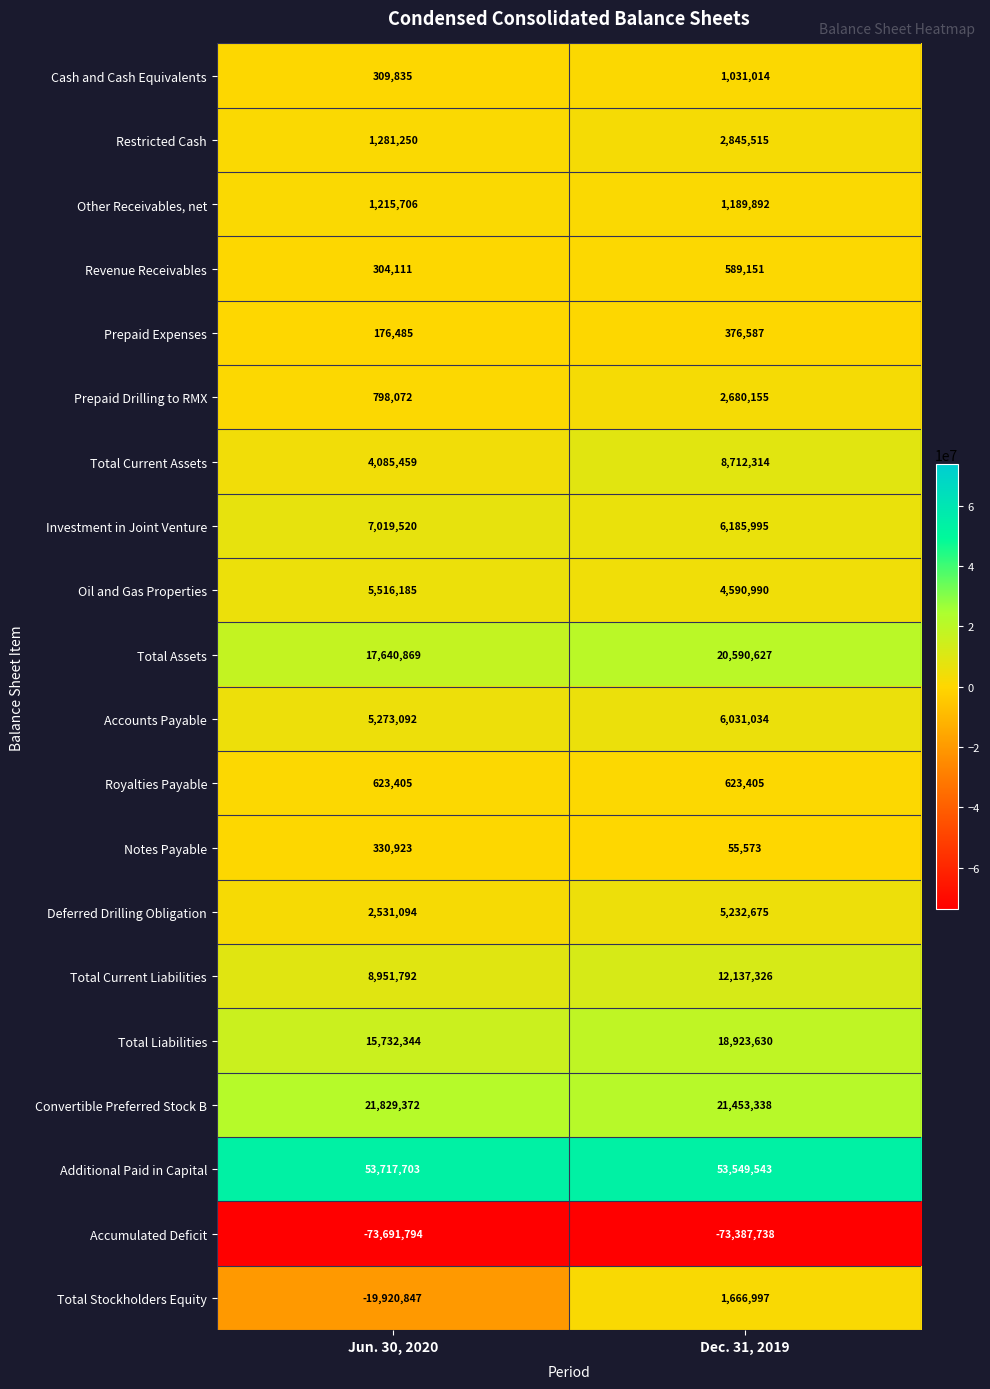

At which category is the sum across all series the highest?

Dec. 31, 2019